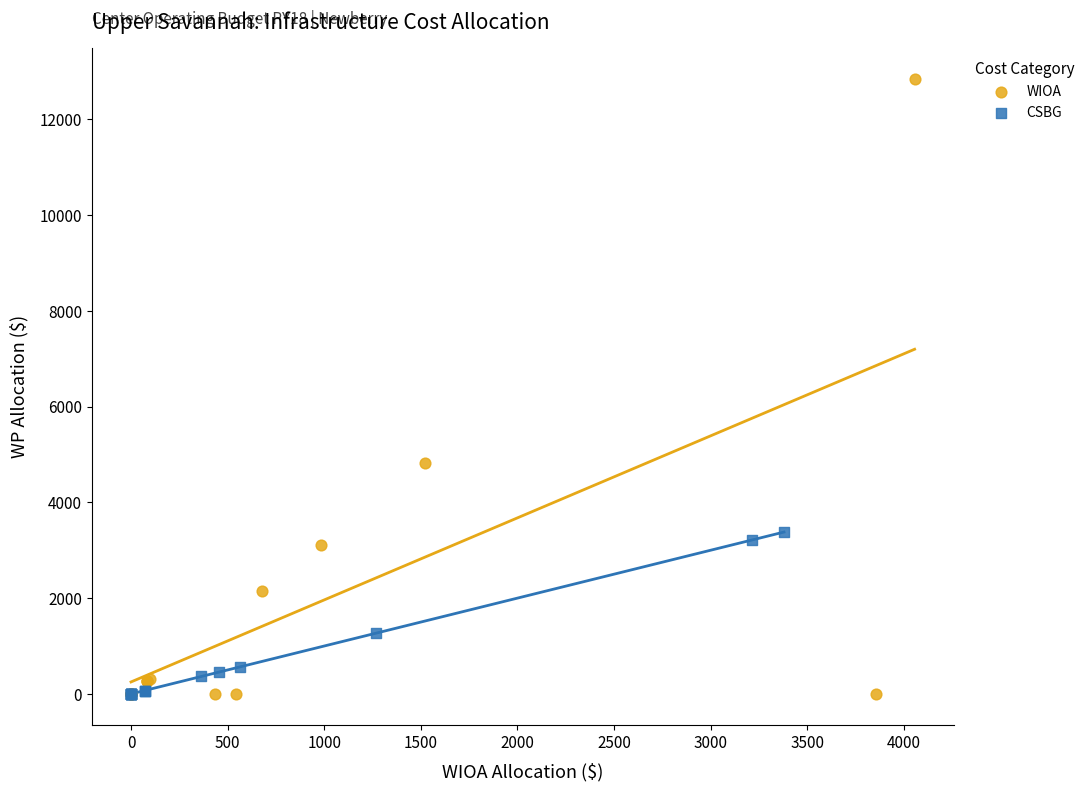

Which series has the largest Y range (max minus min)?

WIOA